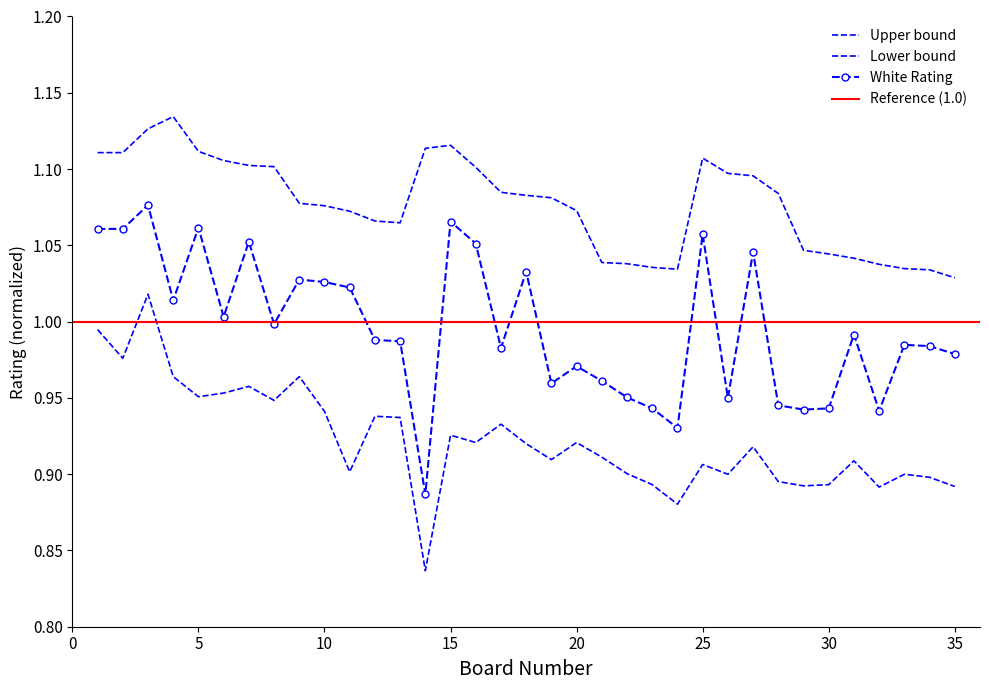

Which category has the lowest value across all series?

14